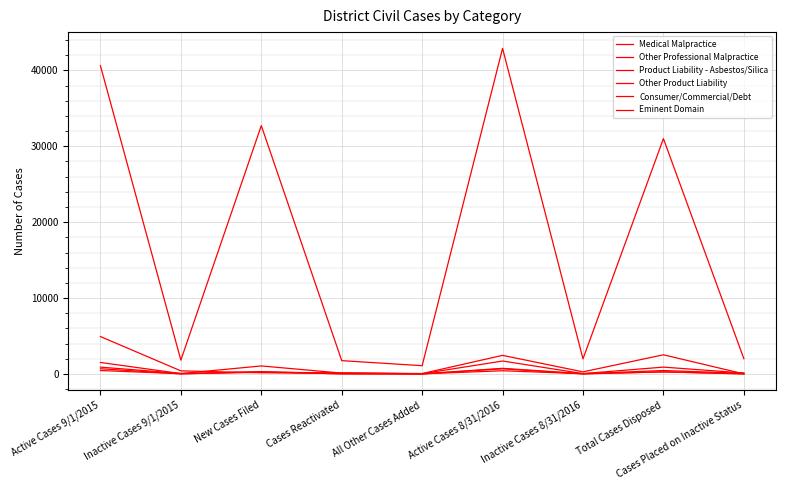

What is the label of the 5th point from the left?

All Other Cases Added